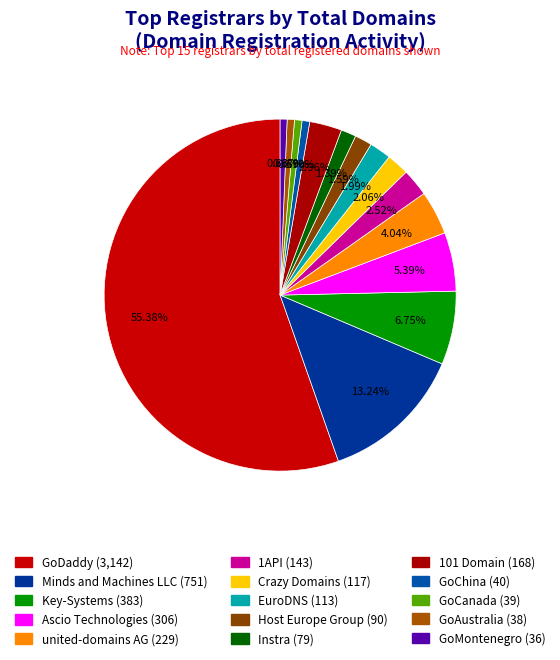

Is the sum of EuroDNS and GoCanada greater than half?

No